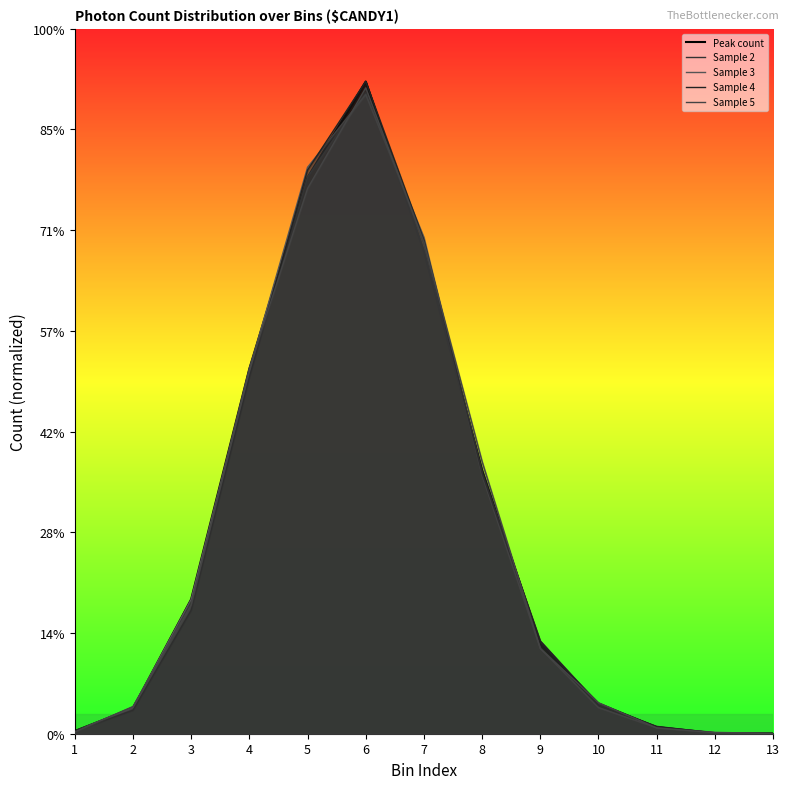

Is it true that Sample 4 equals 0 at 13?

True